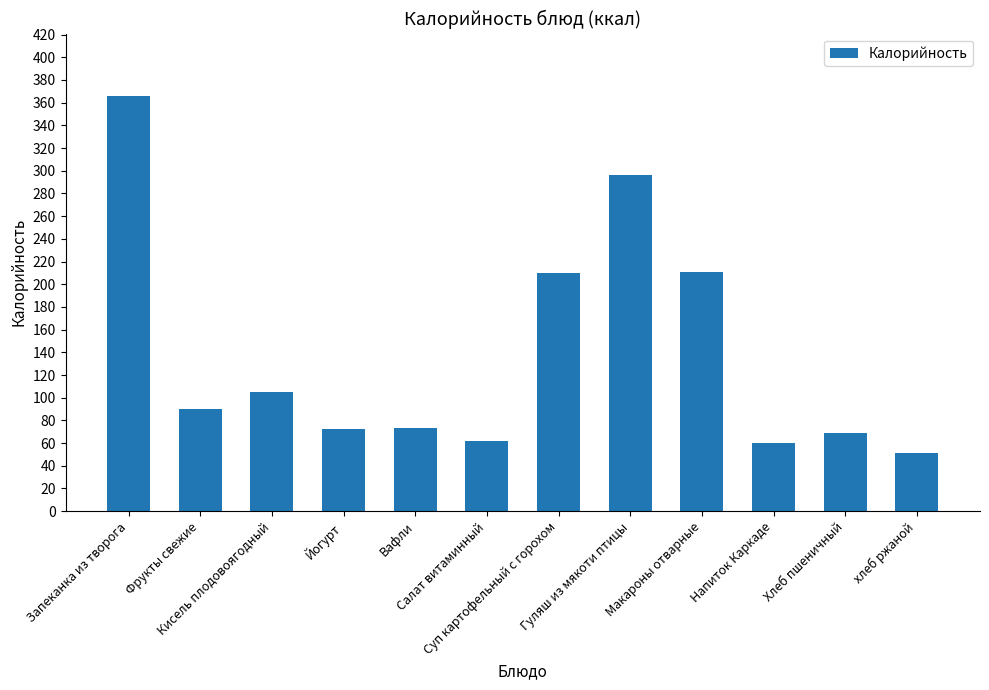

What is the difference between the maximum and minimum values?

314.8